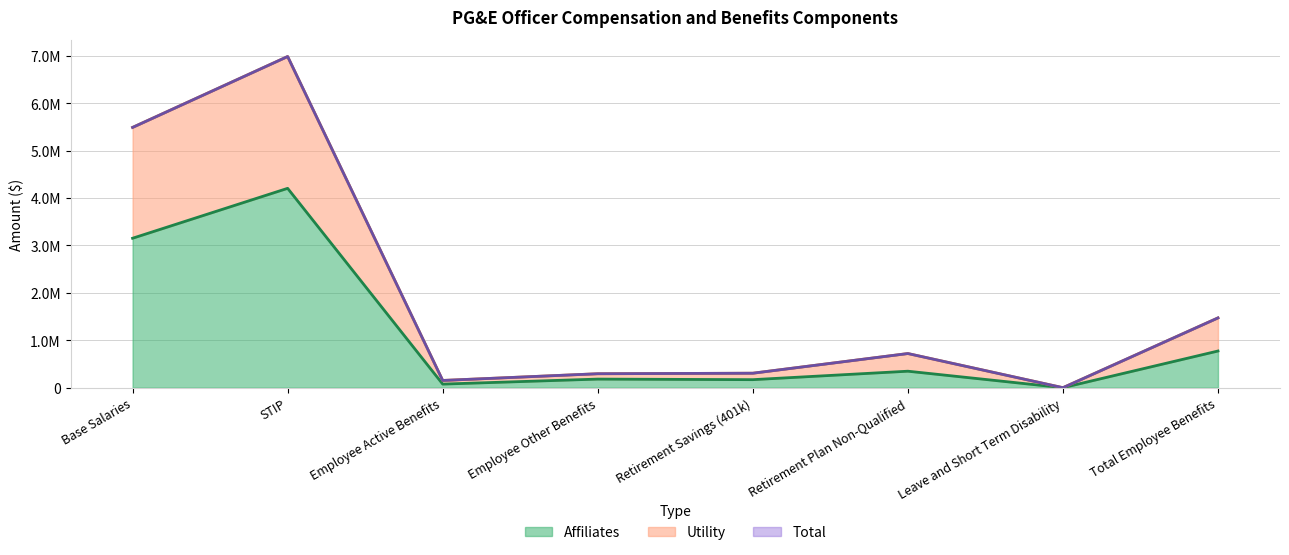

What is the spread (max minus min) of values at Retirement Savings (401k)?

136137.1